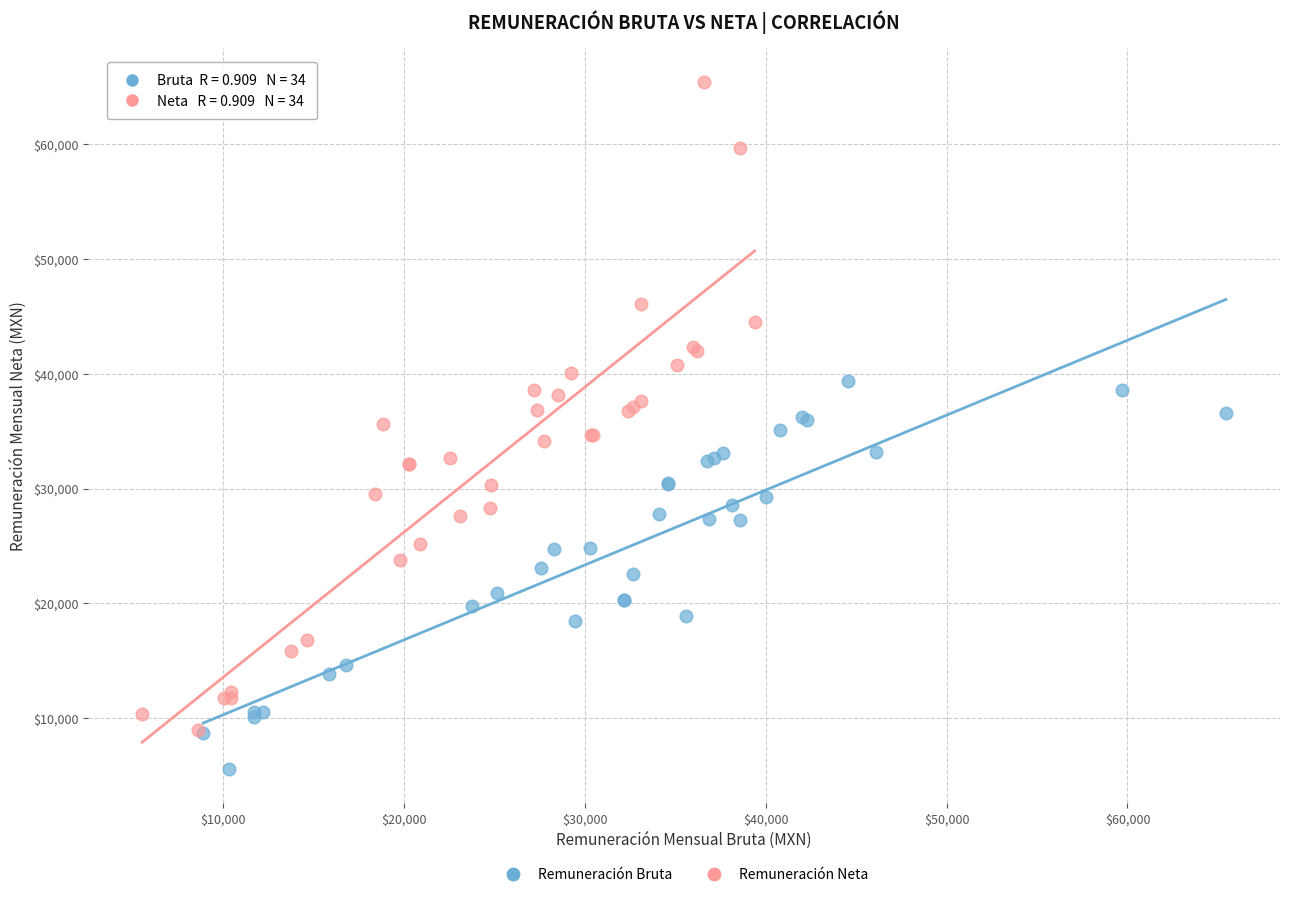

Which series contains the lowest Y value?

Remuneración Bruta